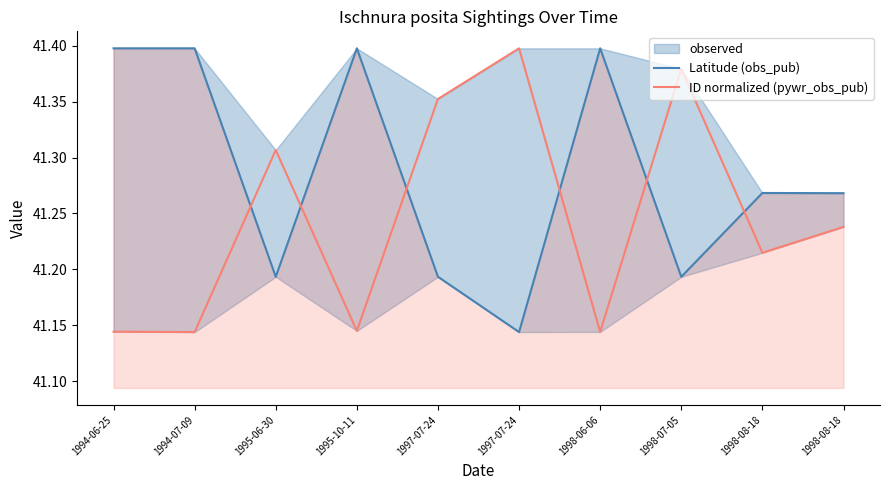

Read the ID normalized (pywr_obs_pub) value at 1998-07-05.

41.4